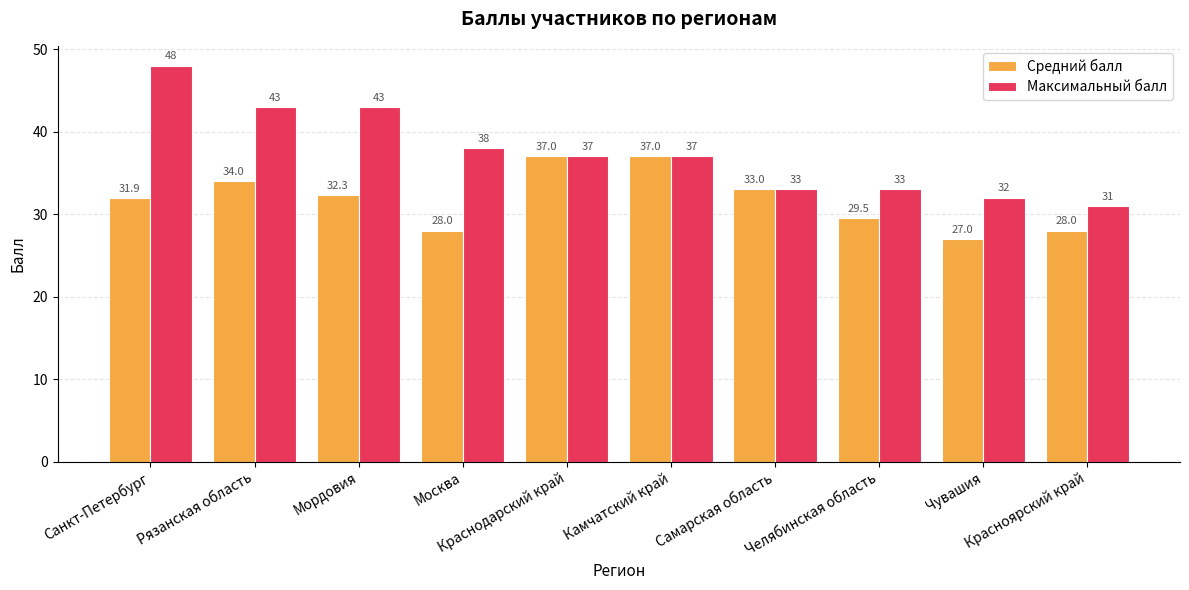

Reading left to right, list all the values displayed in this chart.

Средний балл: 31.9	34.0	32.3	28.0	37.0	37.0	33.0	29.5	27.0	28.0
Максимальный балл: 48.0	43.0	43.0	38.0	37.0	37.0	33.0	33.0	32.0	31.0